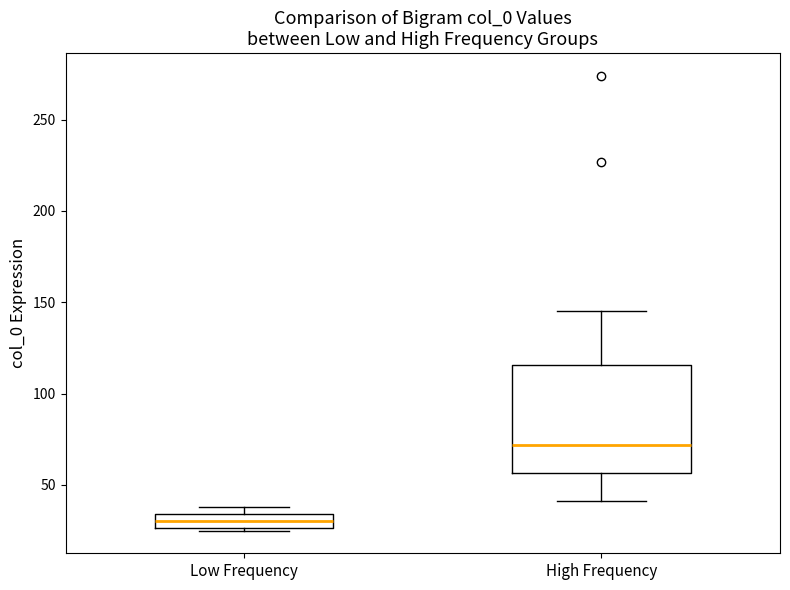

Where is the upper edge of the box for Low Frequency on the y-axis? The values are not printed on the chart, so give them approximately, as read against the axis.

35